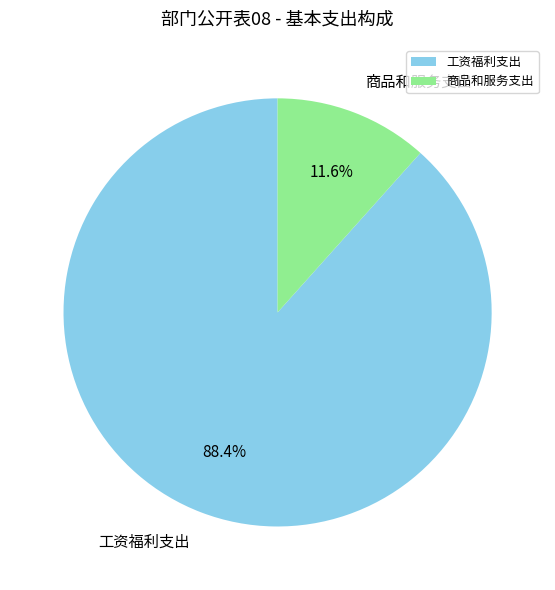

Is the sum of 工资福利支出 and 商品和服务支出 greater than half?

Yes